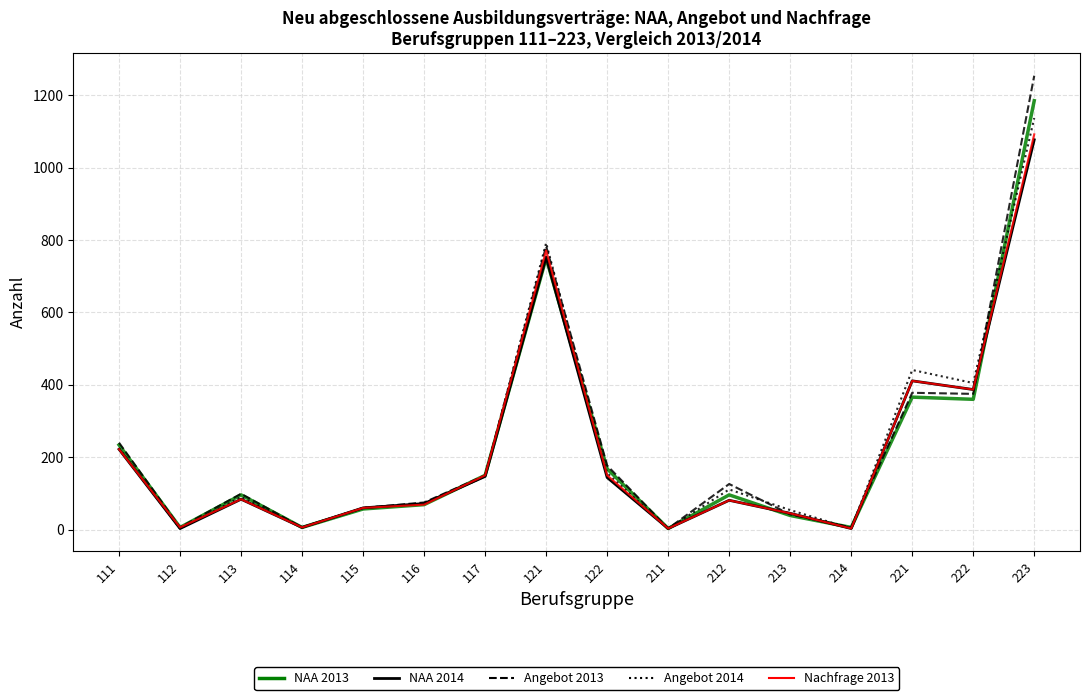

Where is Angebot 2013 nearest to the value 628?

121